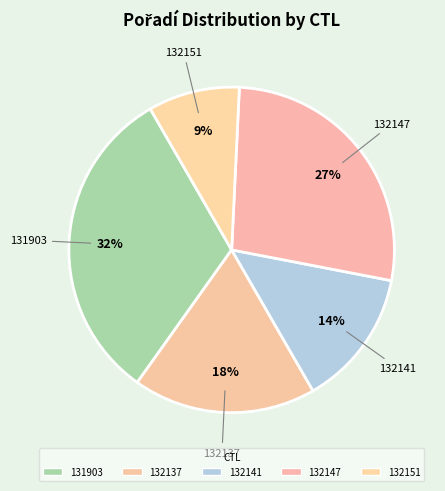

What percentage is the 132137 slice, to the nearest percent?

18%